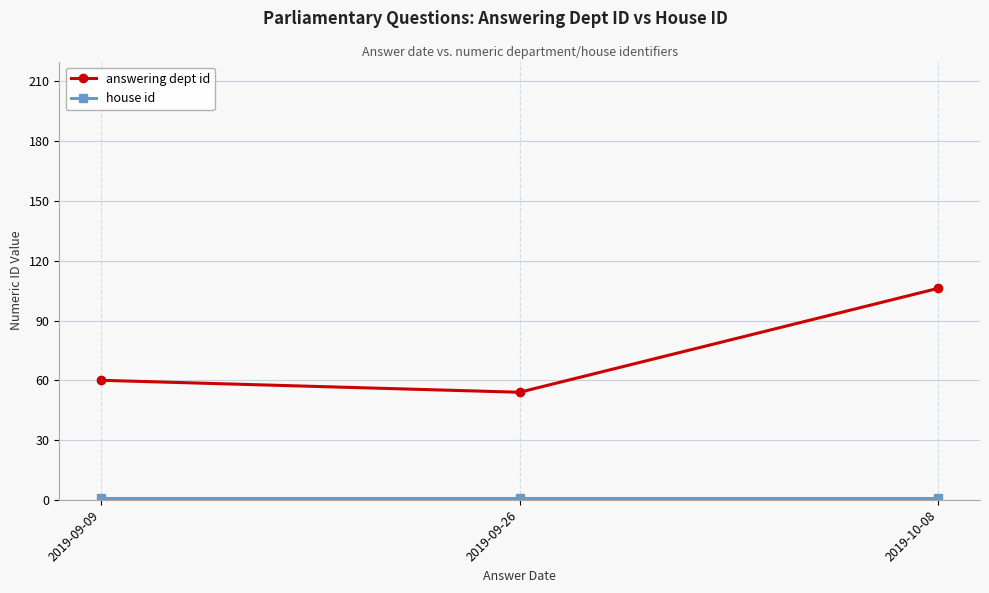

Between 2019-09-09 and 2019-10-08, which series saw the biggest shift?

answering dept id